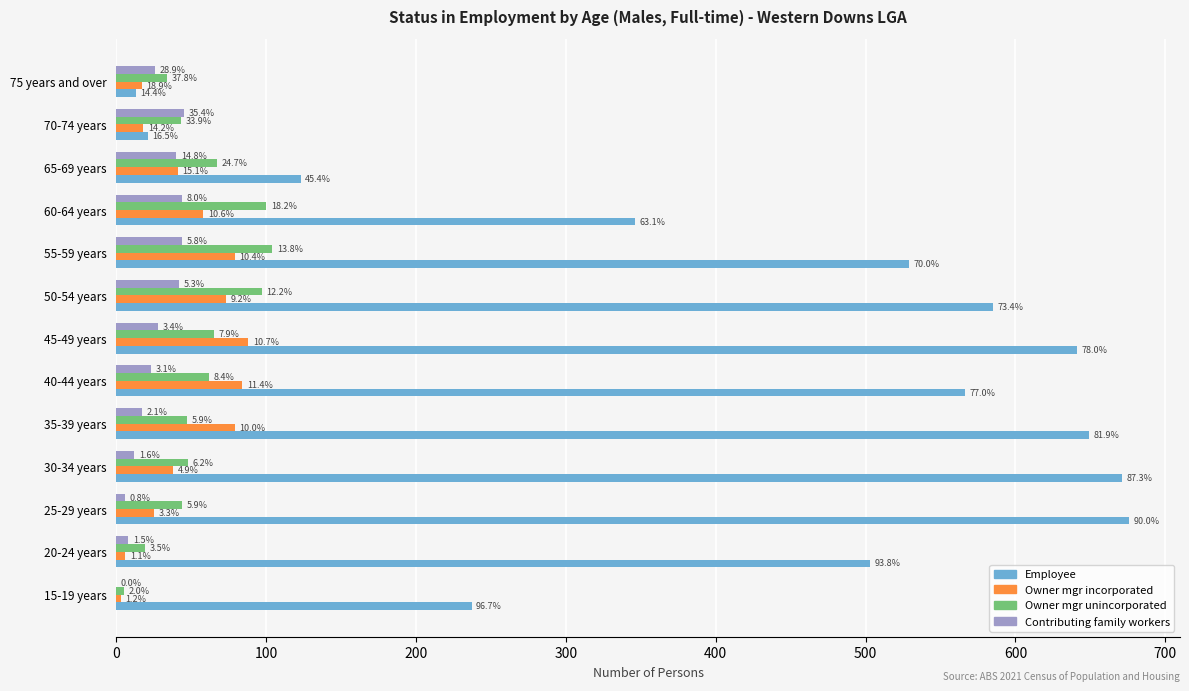

What are all the series names shown in the legend?

Employee, Owner mgr incorporated, Owner mgr unincorporated, Contributing family workers